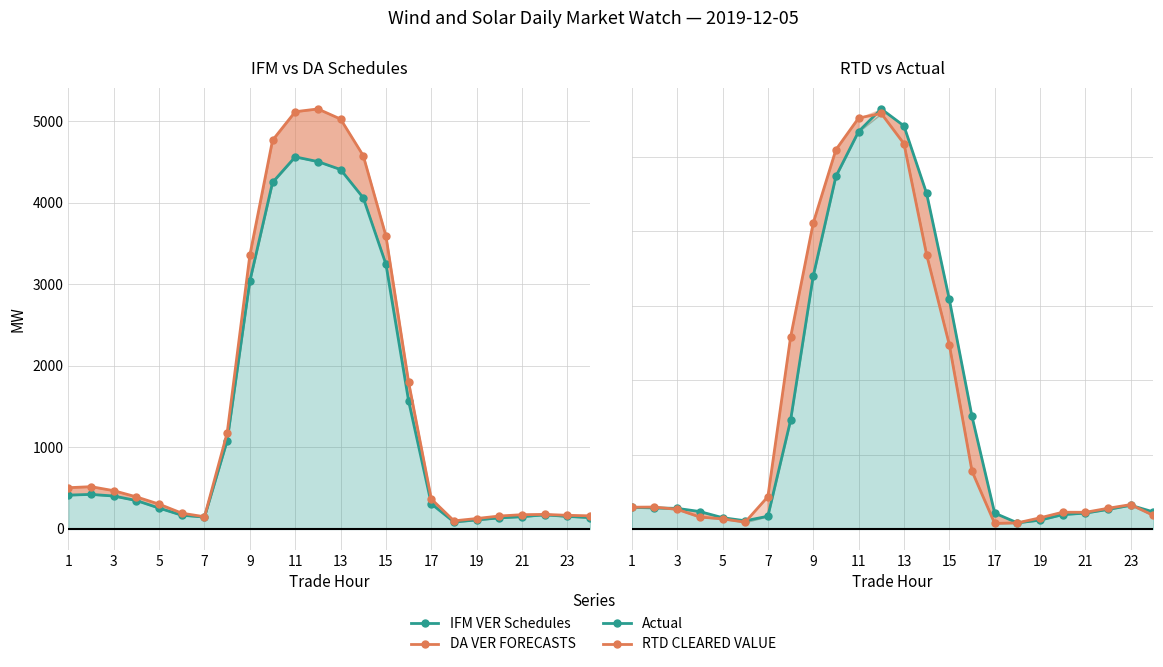

How many lines are shown in the chart?

4